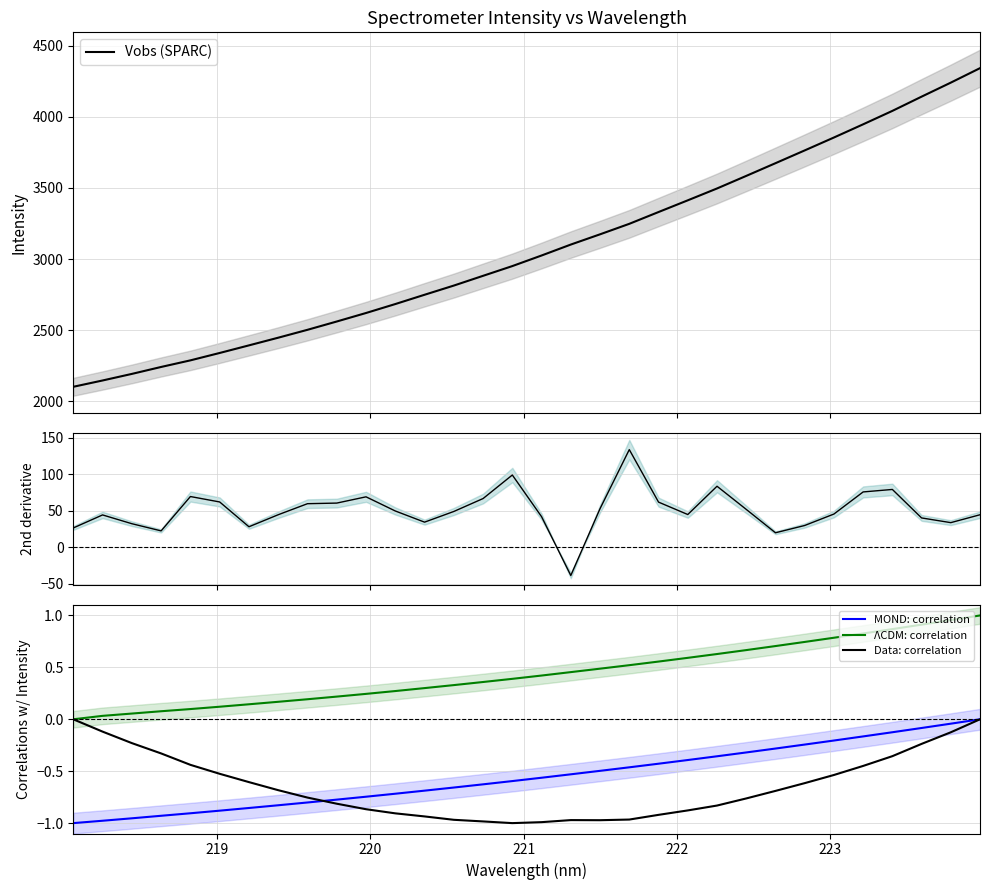

True or false: MOND: correlation and ΛCDM: correlation cross at least once.

False